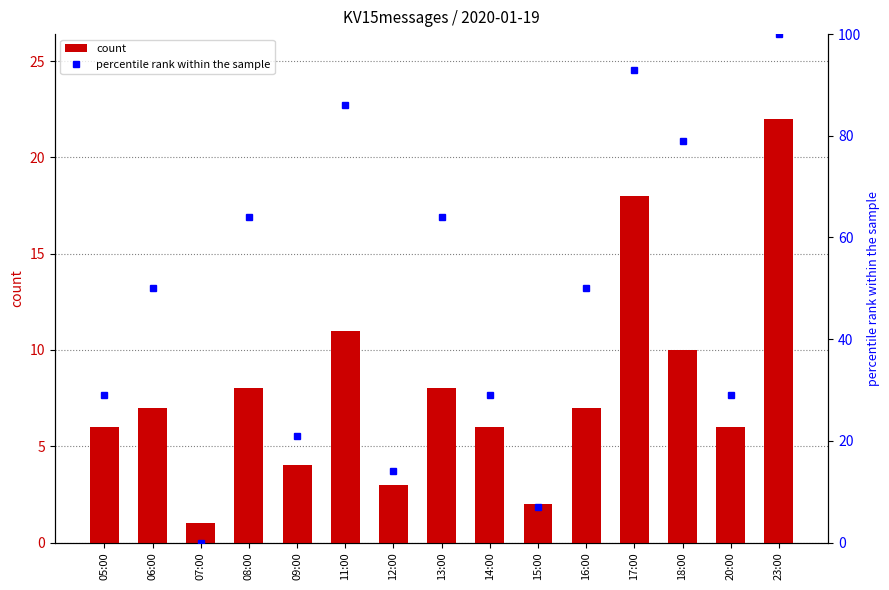

The percentile rank within the sample series shows 100 at 23:00. True or false?

True